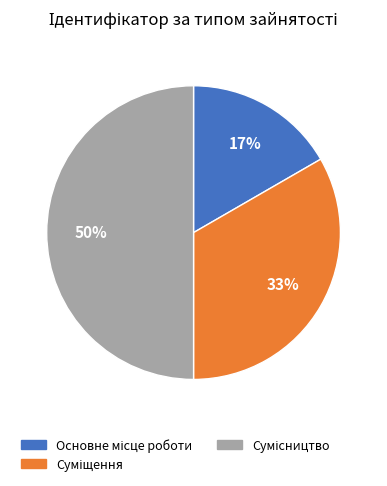

To the nearest percent, what is the difference between the largest and smallest slice percentages?

33%